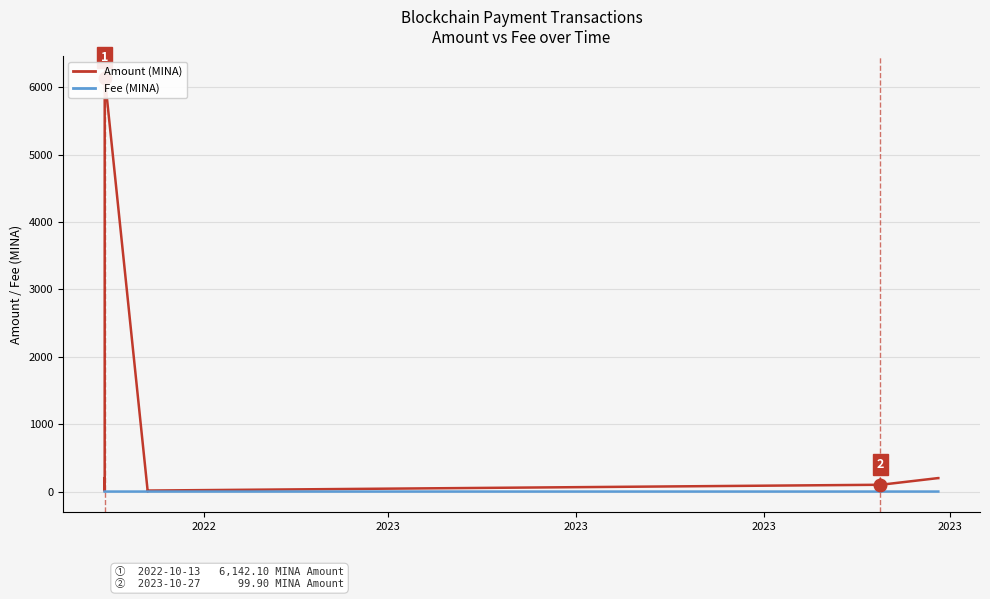

True or false: Amount (MINA) has more than 2 points higher than both neighbors.

True